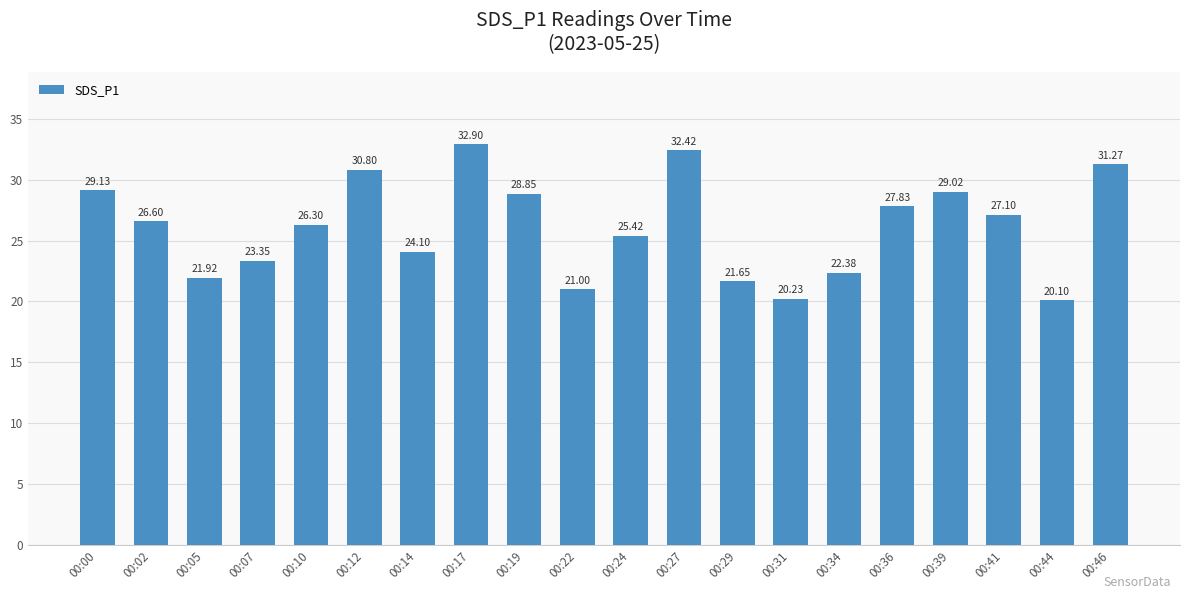

Which has a higher value, 00:46 or 00:39?

00:46